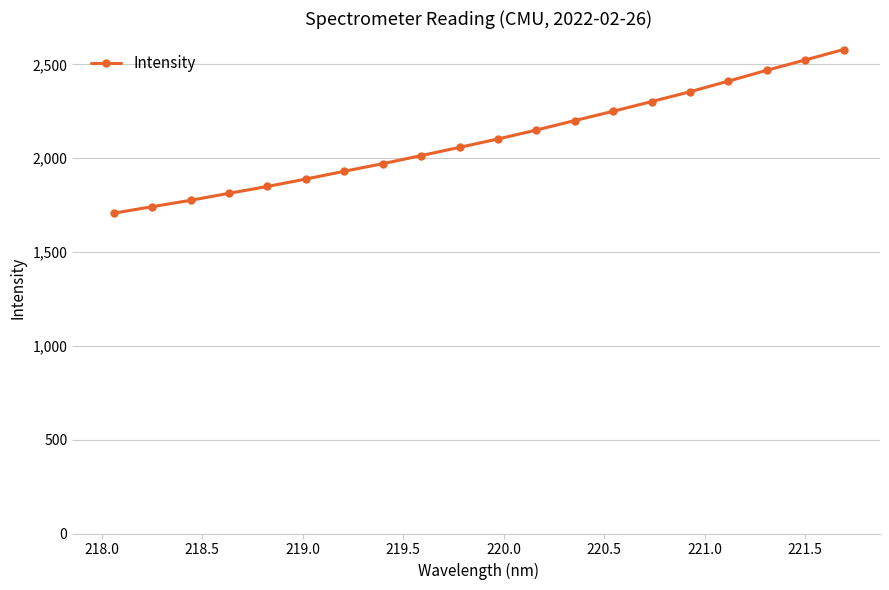

What is the greatest value displayed?

2579.5